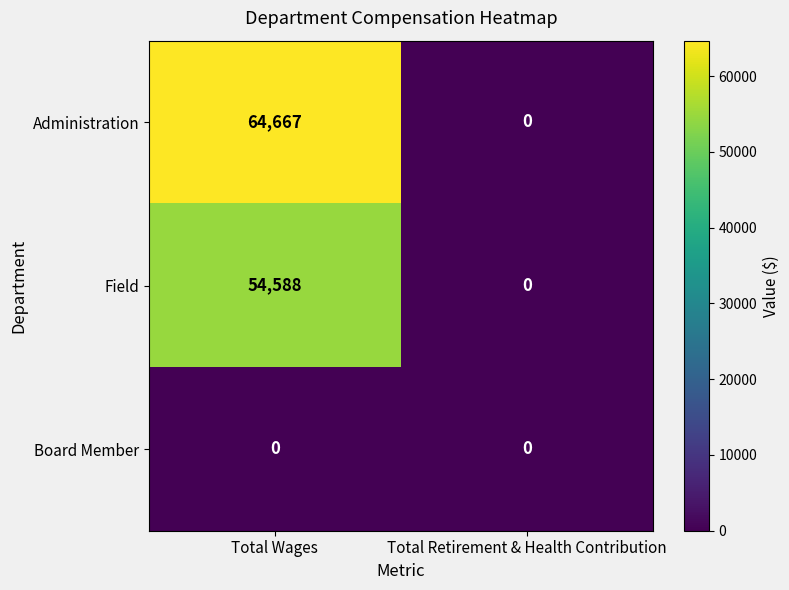

The Board Member series shows 0 at Total Retirement & Health Contribution. True or false?

True